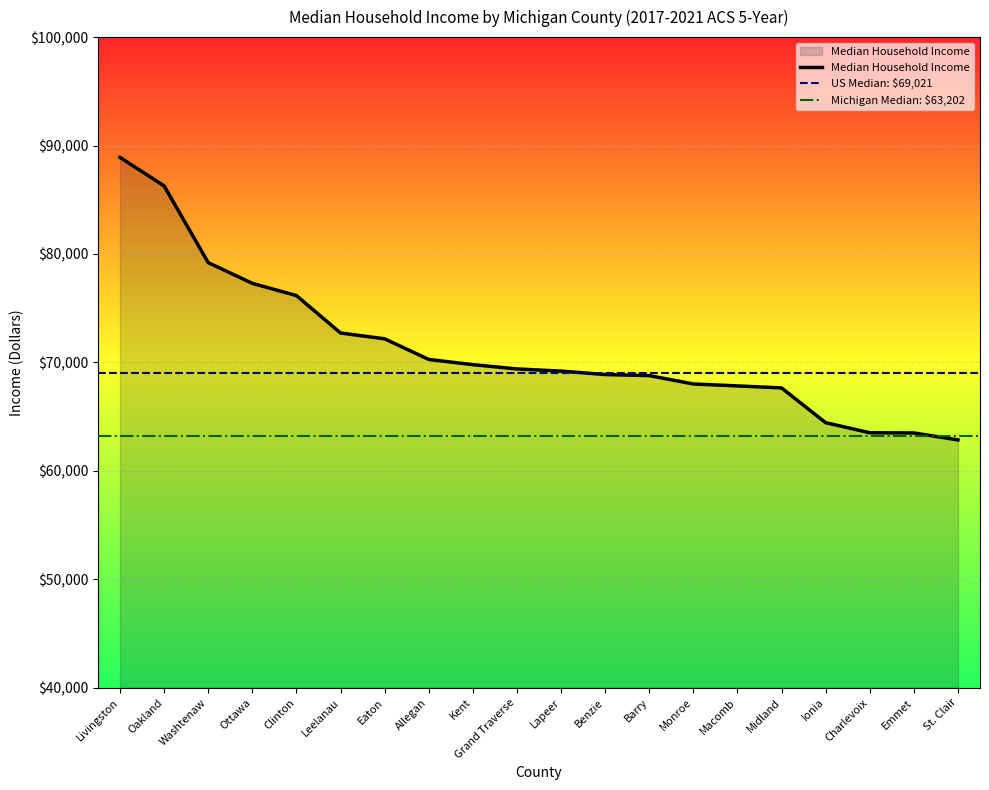

What is the difference between the second highest and minimum values?

23428